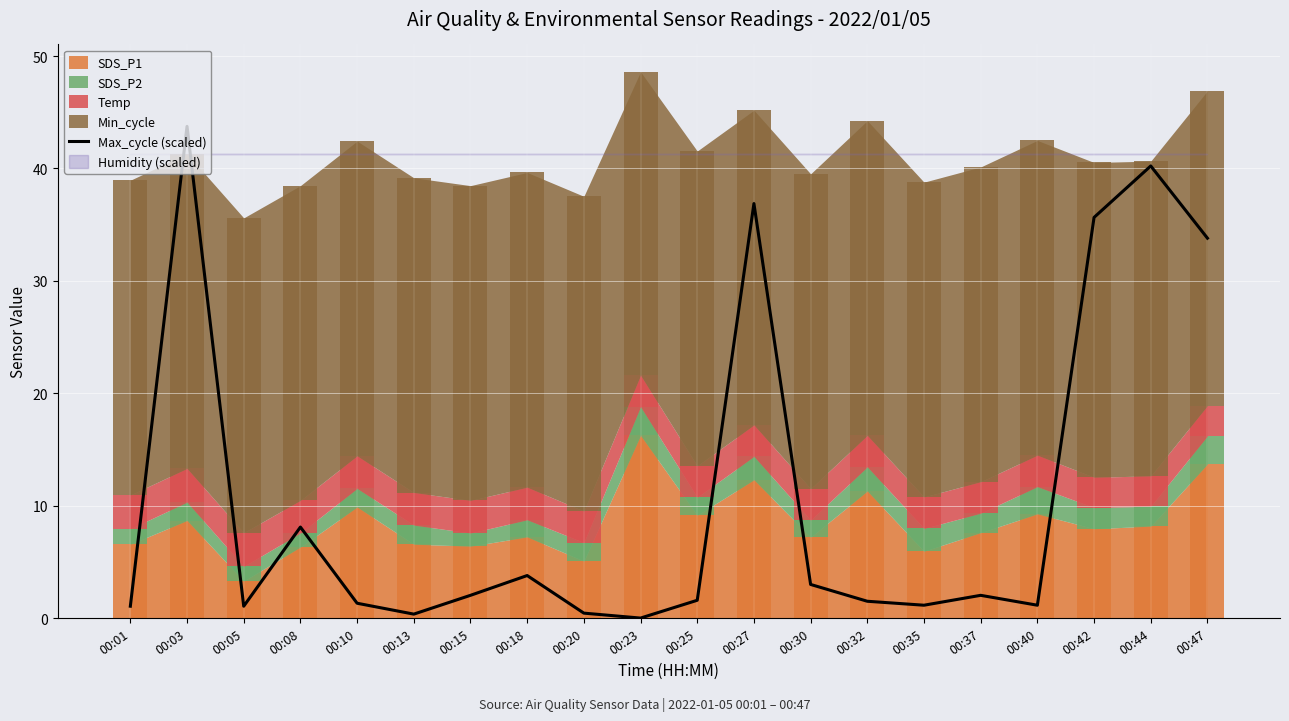

What is the value of the 4th bar from the left?

8.1